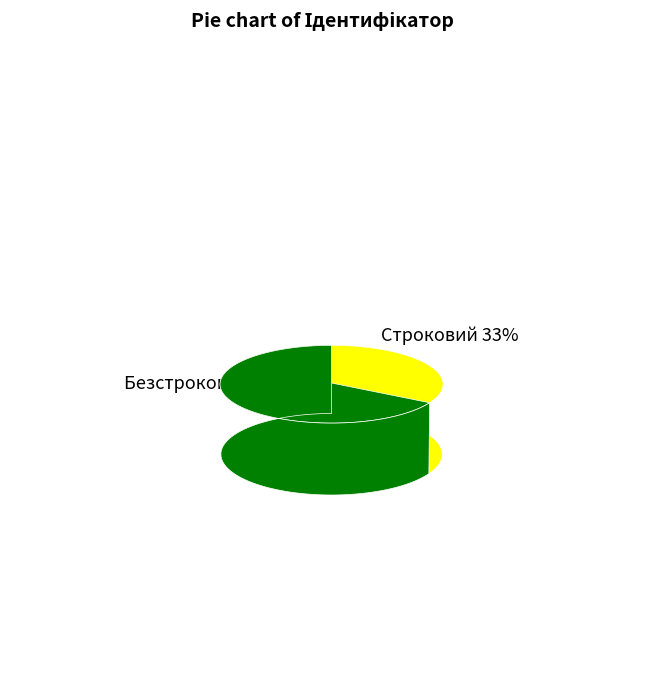

Rank the categories by value from lowest to highest.

Строковий, Безстроковий